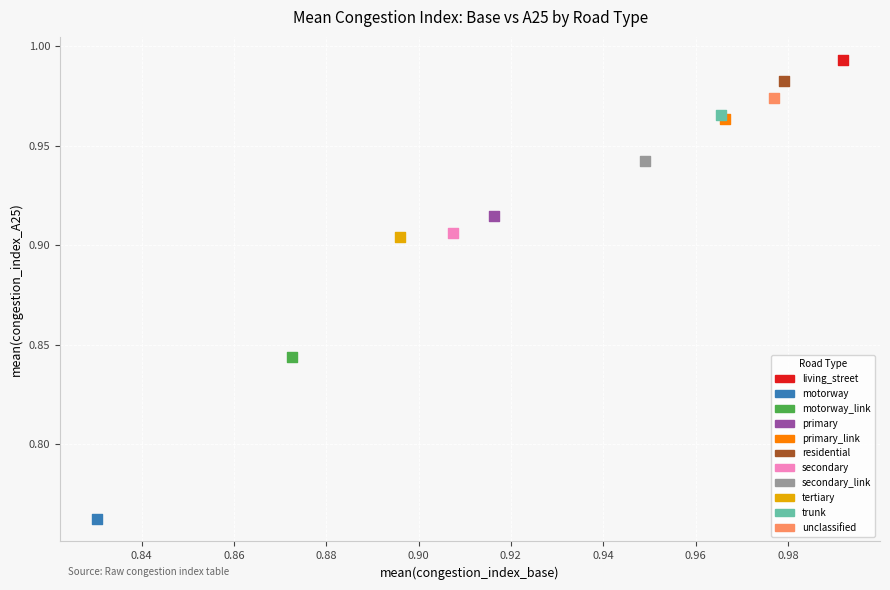

Which series reaches the maximum Y coordinate?

living_street